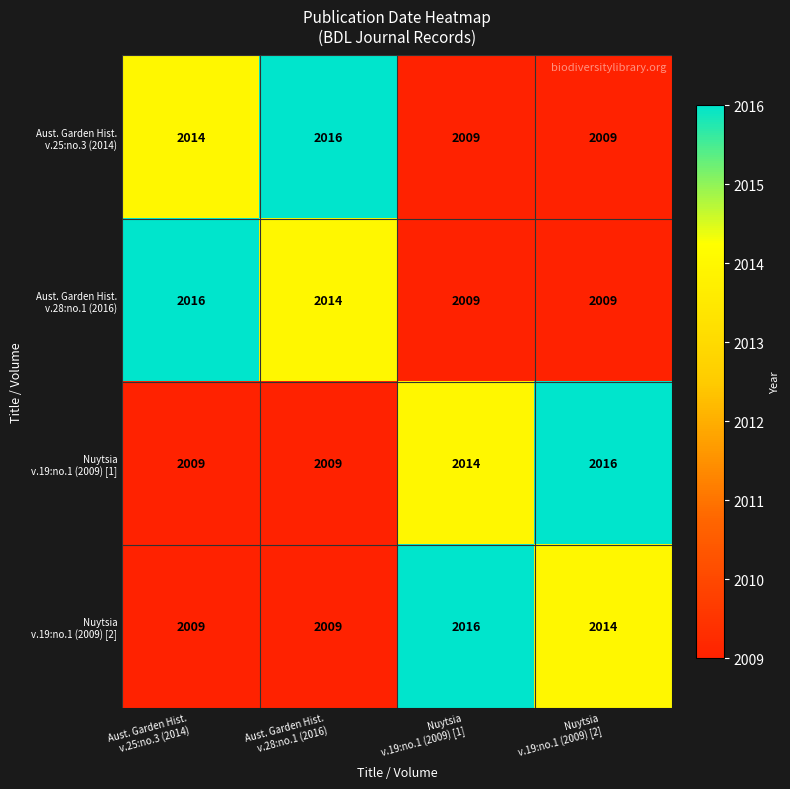

How many series are shown in this chart?

4